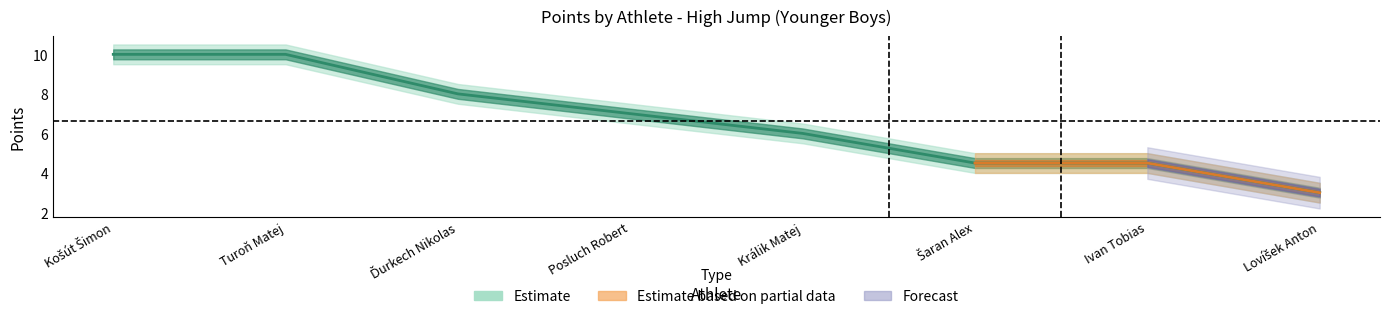

What is the change in value from Turoň Matej to Ďurkech Nikolas?

-2.0